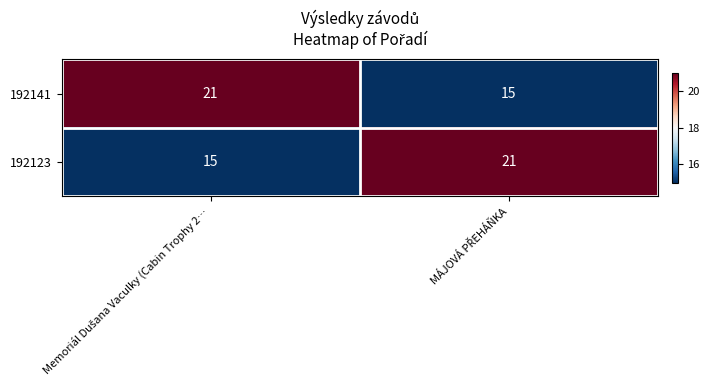

Reading left to right, what are all the values shown in this chart?

192141: 21	15
192123: 15	21